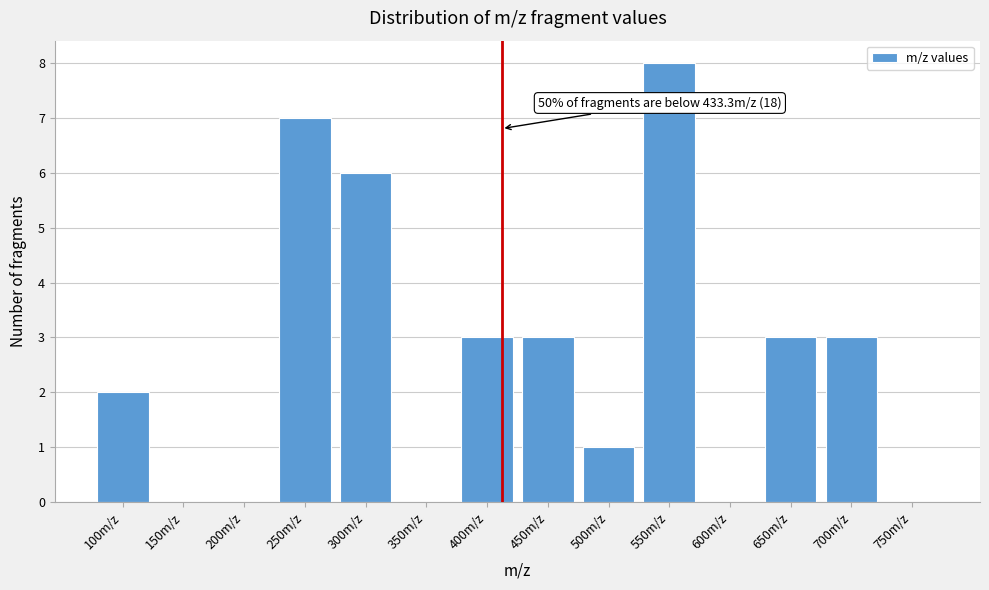

Reading left to right, what are all the values shown in this chart?

100m/z=2	150m/z=0	200m/z=0	250m/z=7	300m/z=6	350m/z=0	400m/z=3	450m/z=3	500m/z=1	550m/z=8	600m/z=0	650m/z=3	700m/z=3	750m/z=0